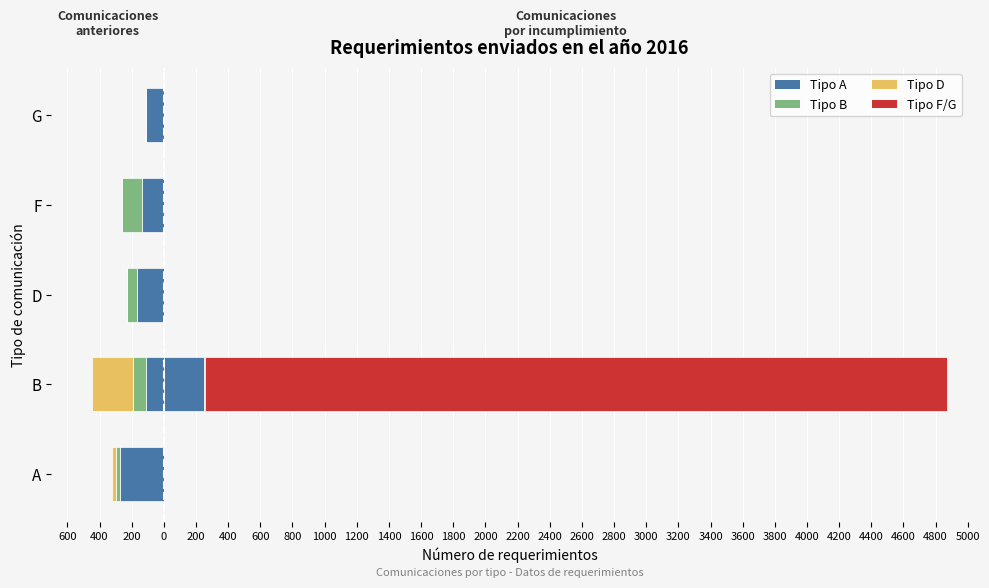

What is the sum of all Izquierda - Subtipo 1 values?

-802